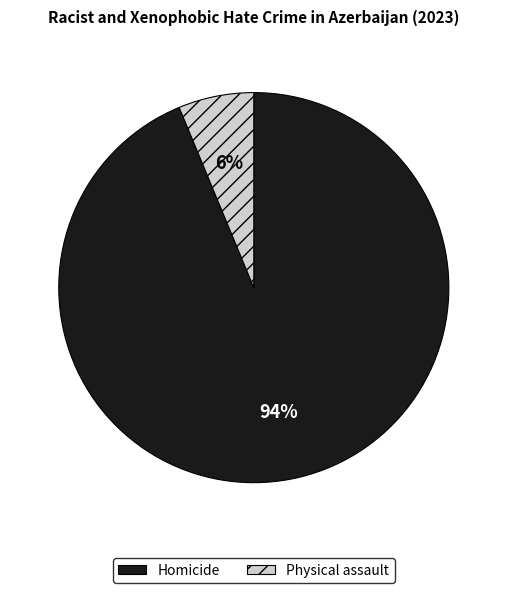

To the nearest percent, what percentage of the pie is Physical assault?

6%